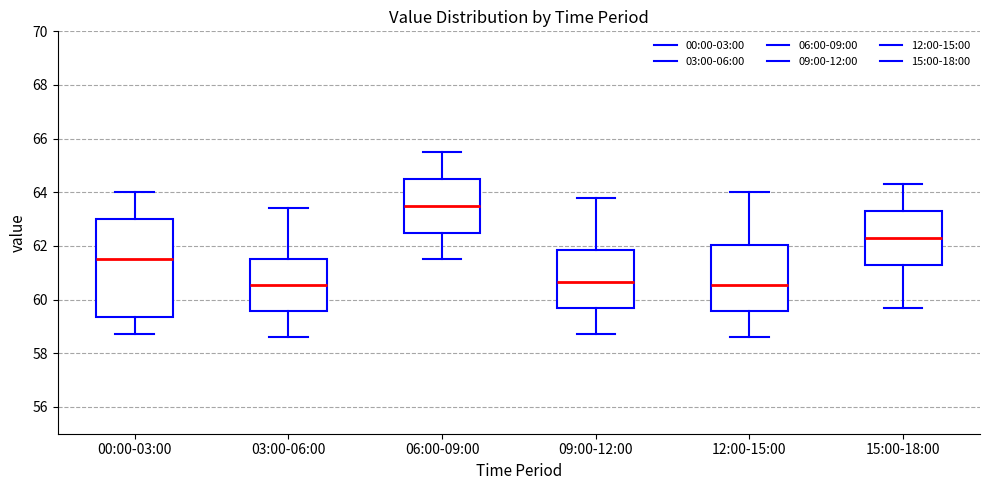

Which box's median line is the highest?

06:00-09:00